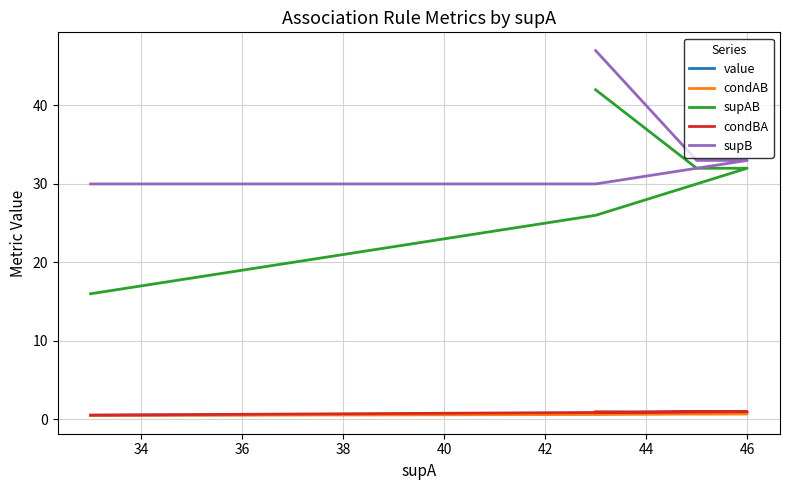

True or false: condBA and supB intersect in this chart.

False